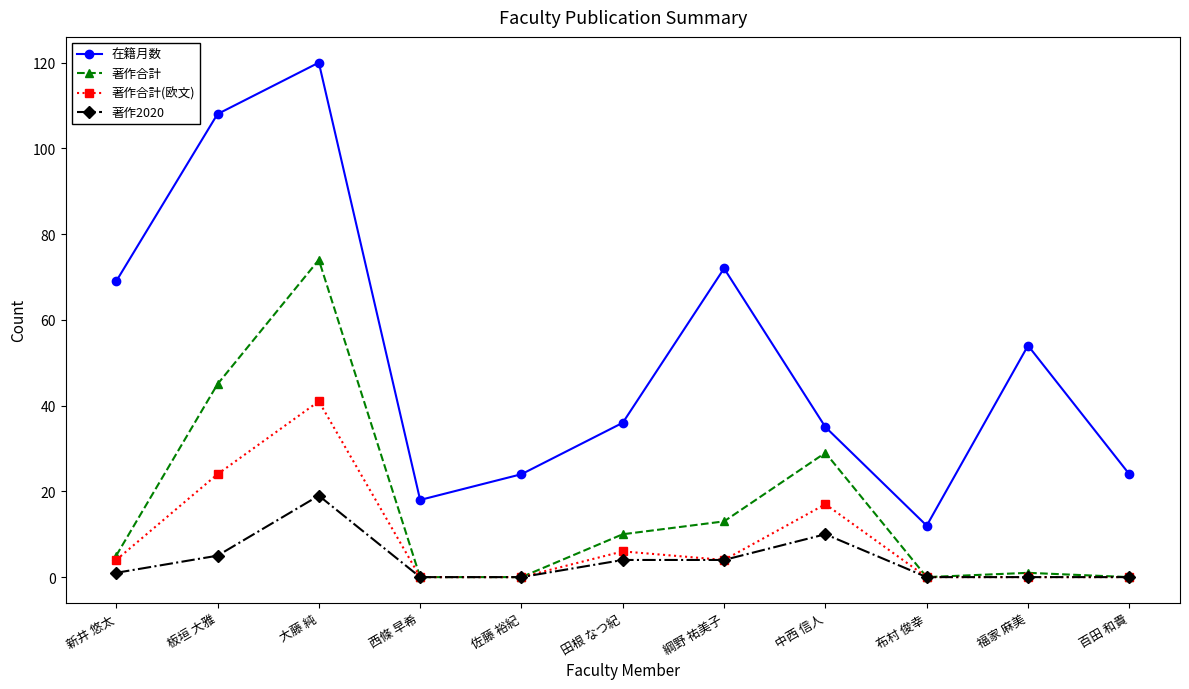

What is the sum of the 在籍月数 values at 綱野 祐美子 and 福家 麻美?

126